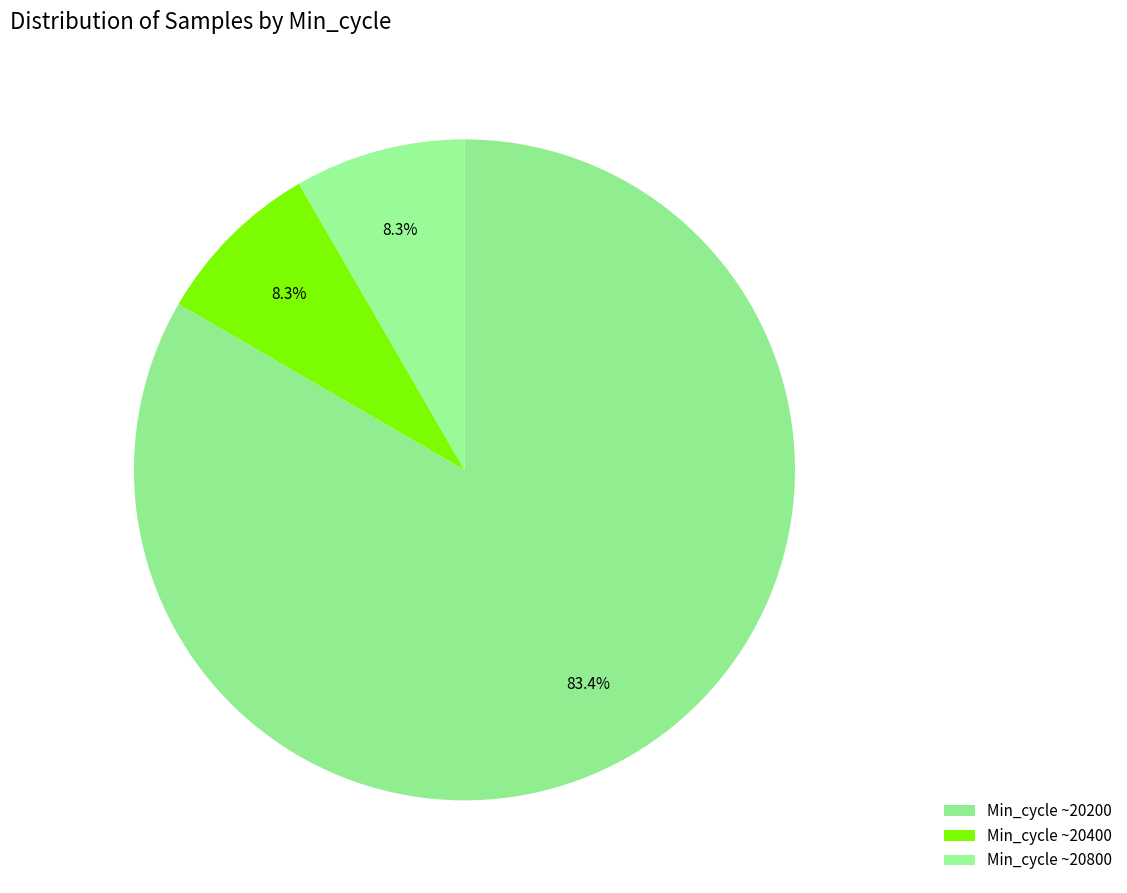

Count the number of slices in the pie.

3